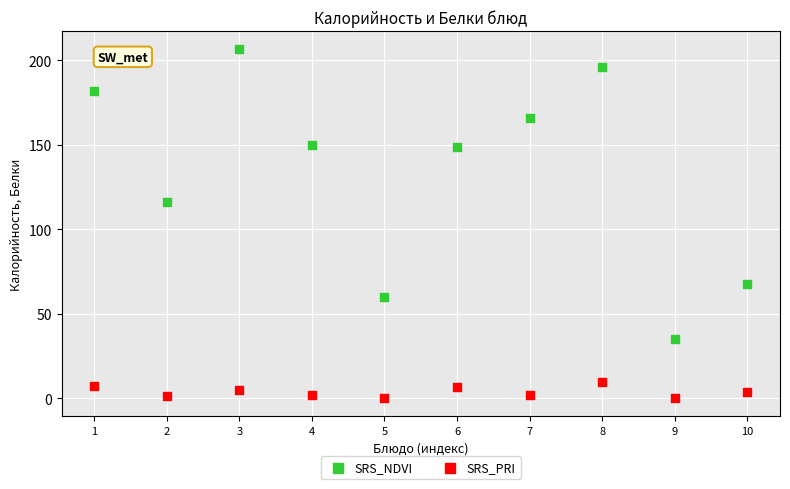

What are all the series names shown in the legend?

SRS_NDVI, SRS_PRI